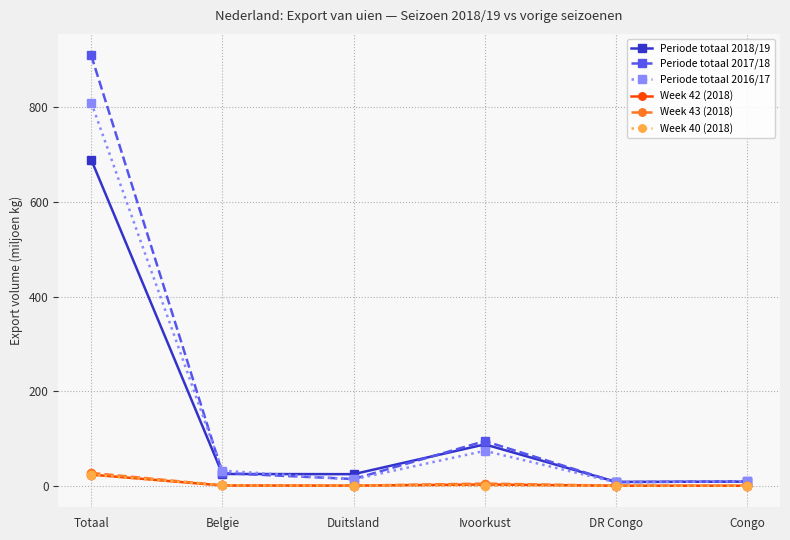

True or false: Periode totaal 2018/19 has more than 1 points higher than both neighbors.

False